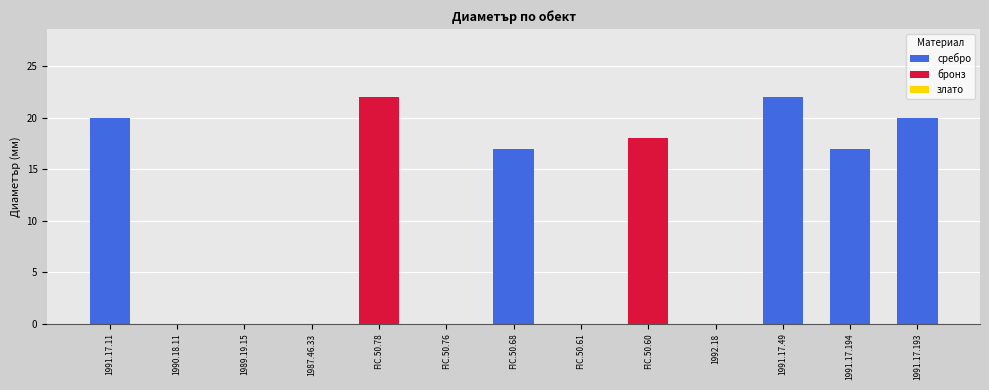

True or false: the data shows 24 at FIC.50.68.

False